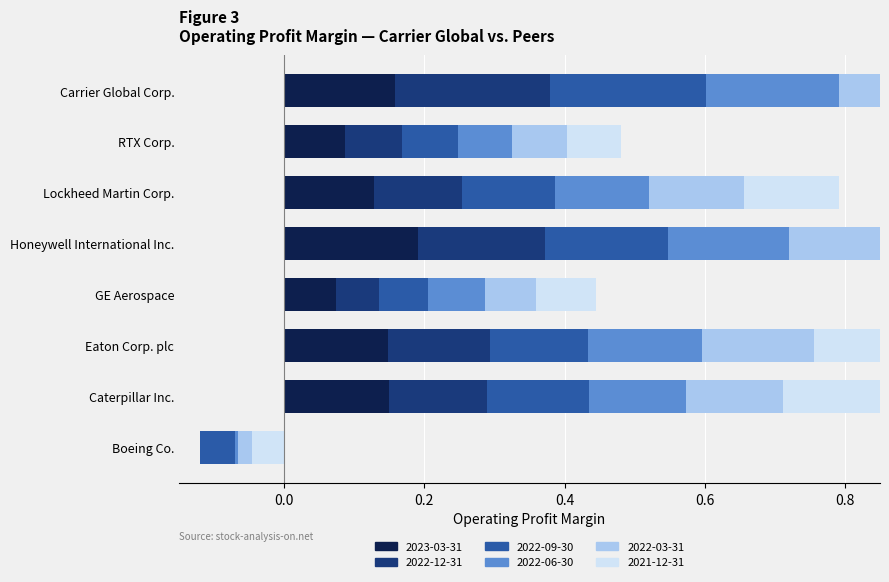

Reading right to left, extract all data points from this chart.

2023-03-31: 0.2	0.1	0.1	0.2	0.1	0.1	0.1	-0.0
2022-12-31: 0.2	0.1	0.1	0.2	0.1	0.1	0.1	-0.1
2022-09-30: 0.2	0.1	0.1	0.2	0.1	0.1	0.1	-0.1
2022-06-30: 0.2	0.1	0.1	0.2	0.1	0.2	0.1	-0.1
2022-03-31: 0.2	0.1	0.1	0.2	0.1	0.2	0.1	-0.1
2021-12-31: 0.1	0.1	0.1	0.2	0.1	0.2	0.1	-0.0